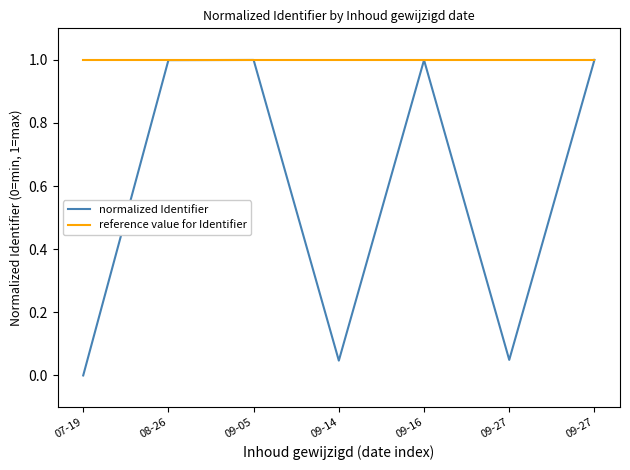

Reading right to left, transcribe all the data shown in this chart.

normalized Identifier: 09-27=1.0	09-27=0.0	09-16=1.0	09-14=0.0	09-05=1.0	08-26=1.0	07-19=0.0
reference value for Identifier: 09-27=1.0	09-27=1.0	09-16=1.0	09-14=1.0	09-05=1.0	08-26=1.0	07-19=1.0